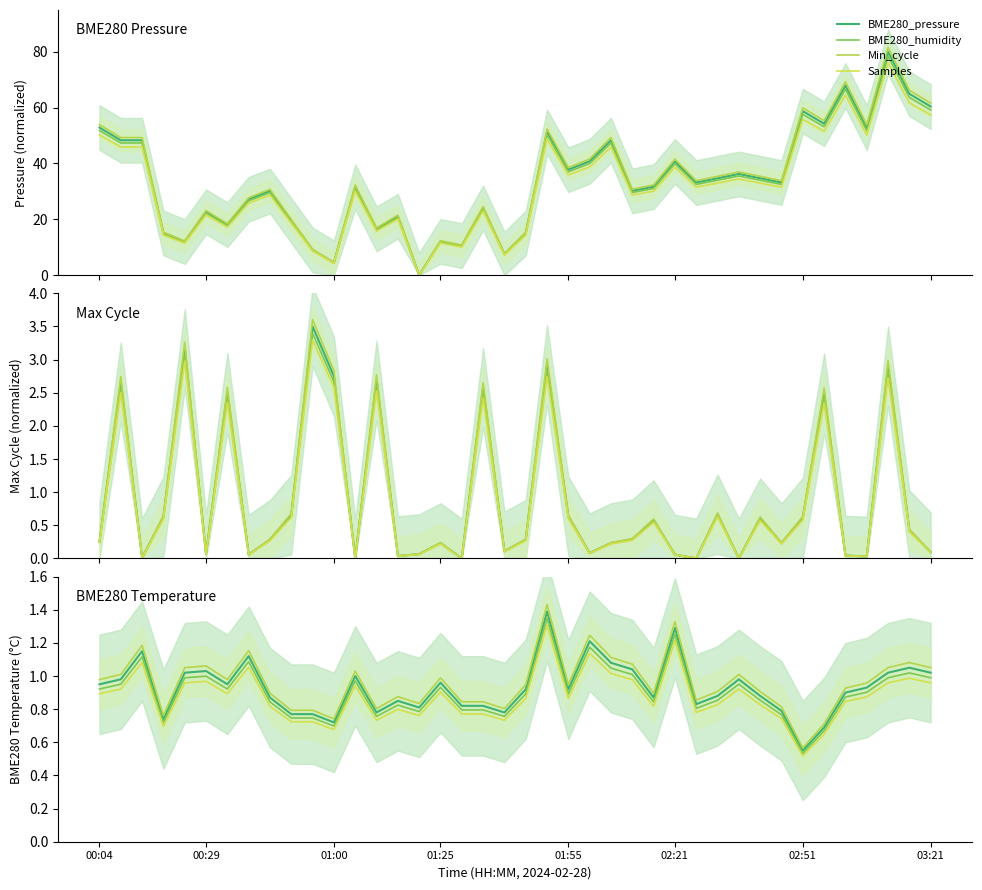

Is the value of Max_cycle at 00:55 greater than the value of BME280_temperature at 02:05?

Yes